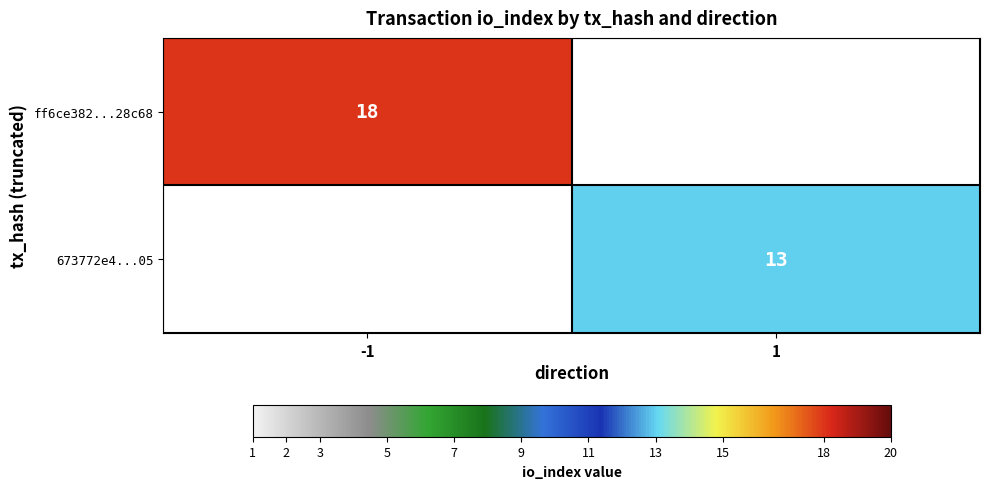

True or false: ff6ce382...28c68 has a value of 18 at -1.

True